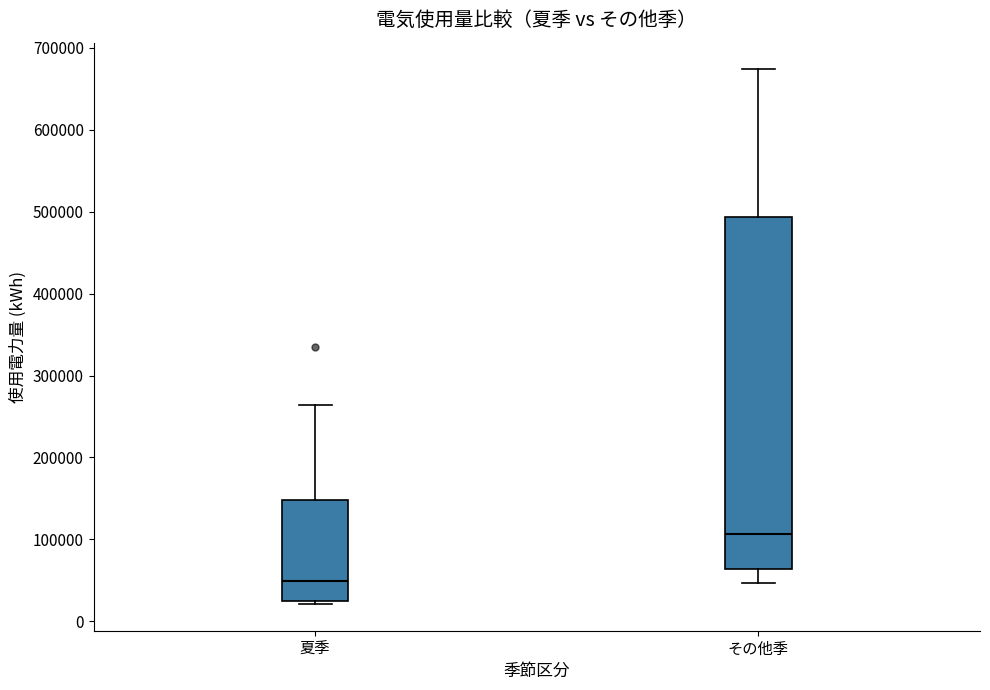

Reading left to right, transcribe this box plot: for each box, give where its median line is, the range the box spans, and where its two whiskers end, as read against the y-axis. The values are not printed on the chart, so give them approximately, as read against the axis.

夏季: median 50000, box 20000 to 150000, whiskers 20000 (just below the box's lower edge) to 260000
その他季: median 110000, box 60000 to 490000, whiskers 50000 to 670000